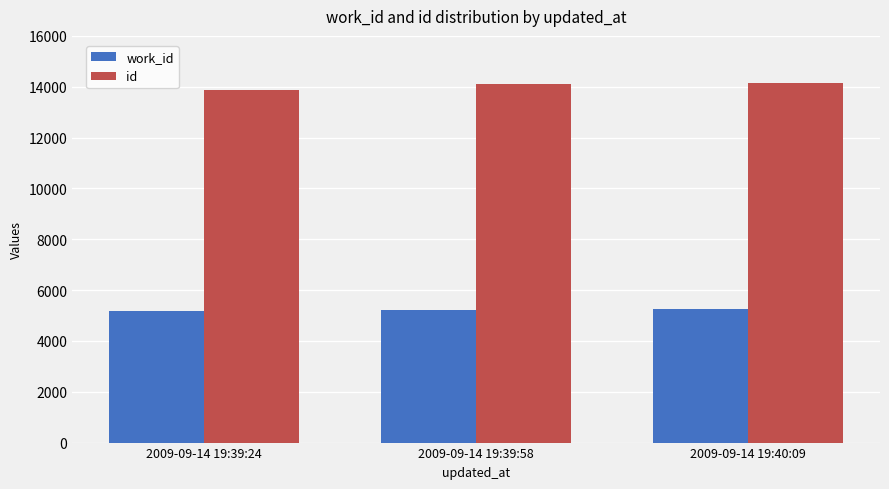

What is the sum of the work_id values at 2009-09-14 19:39:58 and 2009-09-14 19:39:24?

10374